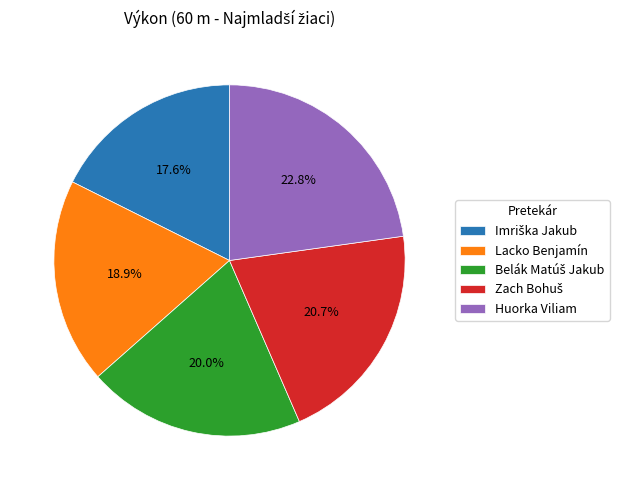

Is there a majority slice in this chart?

No